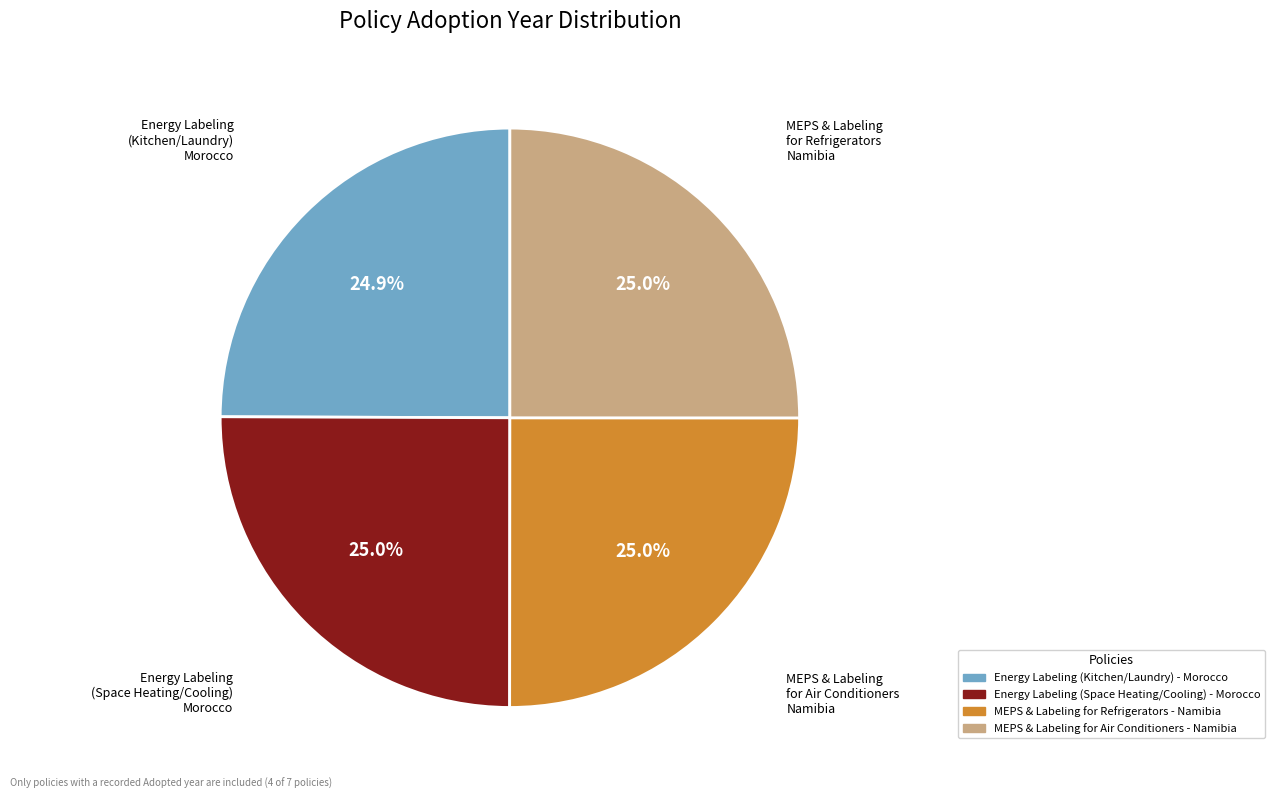

Count the number of slices in the pie.

4